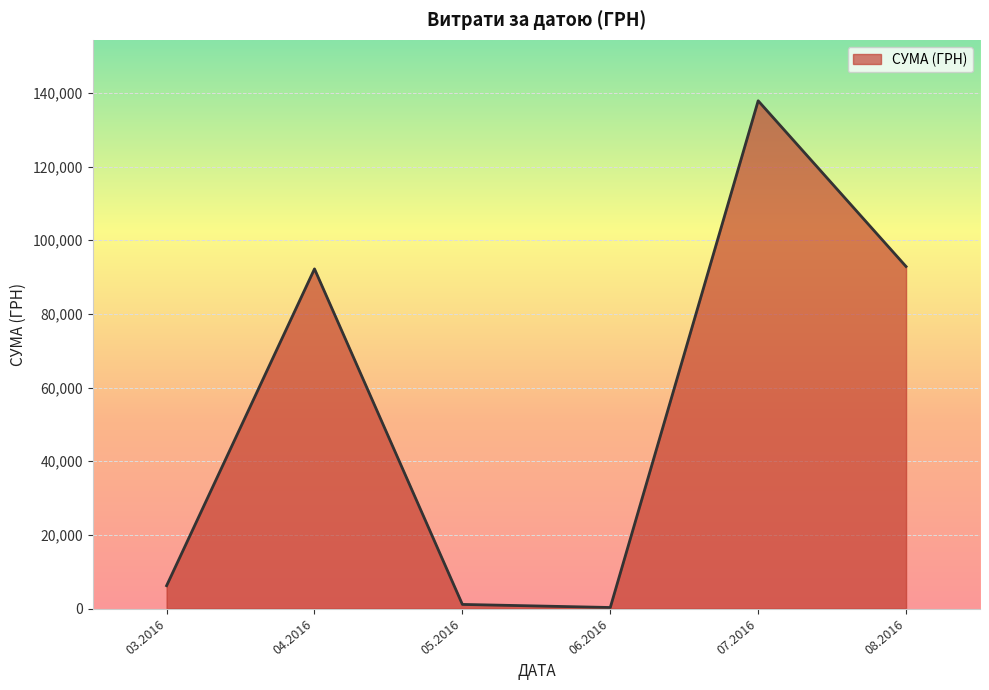

How many distinct data groups are displayed?

1